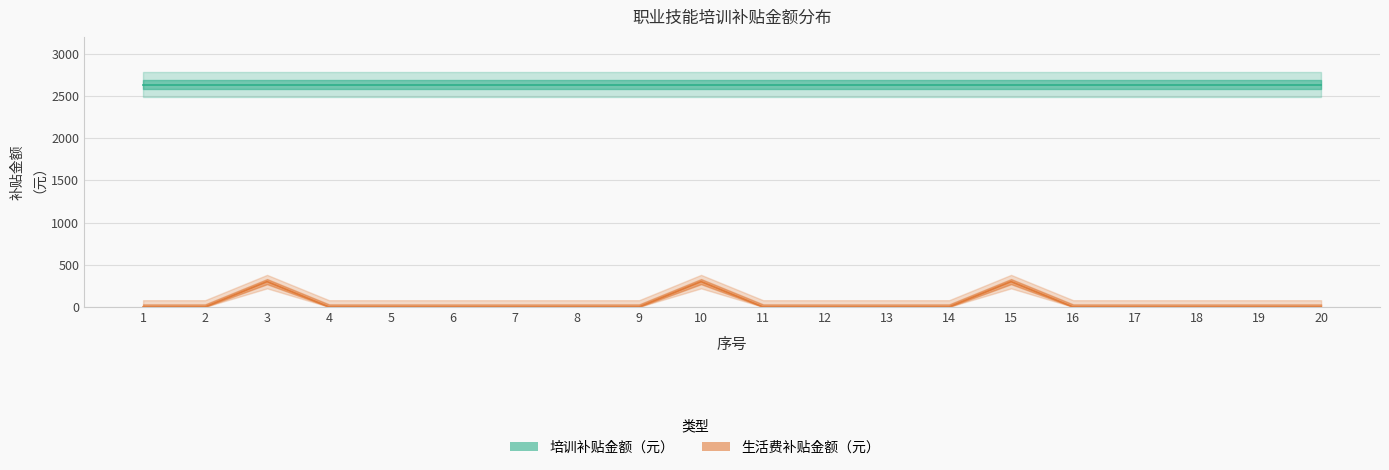

Is it true that the value at 1 is -160?

False